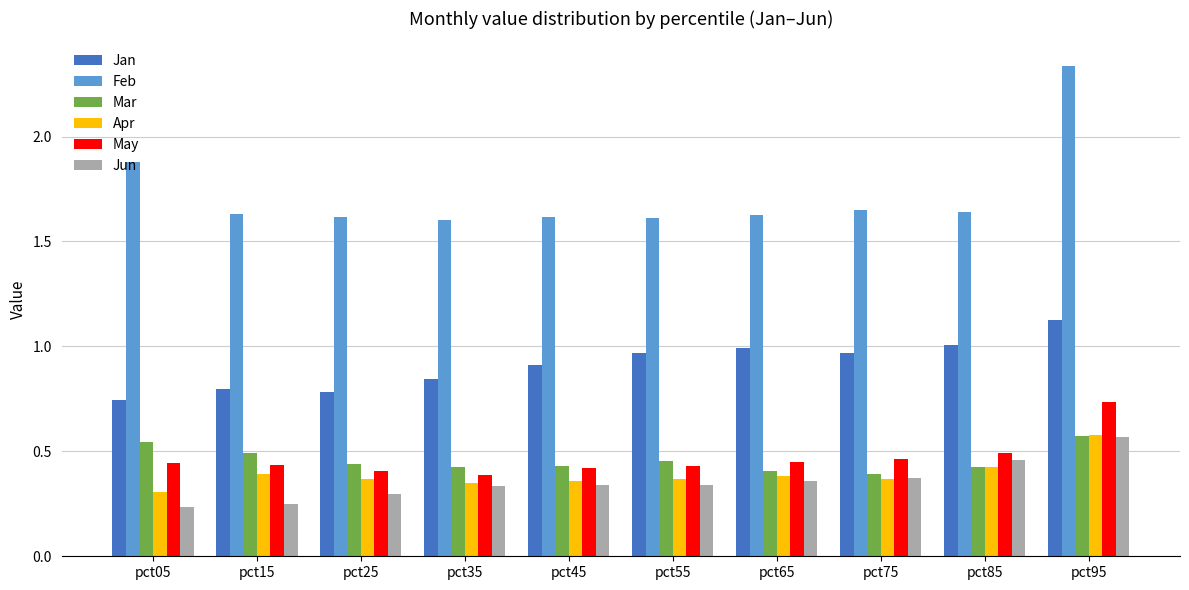

The value of Apr at pct15 is 0.4. True or false?

True